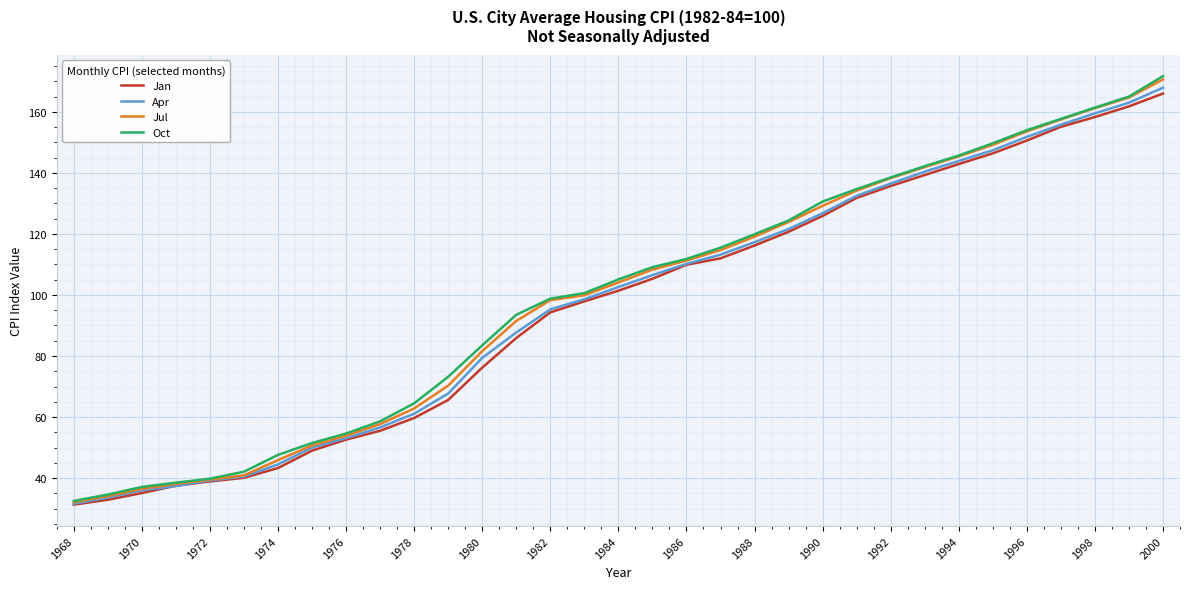

Which series has the largest range (max minus min)?

Oct